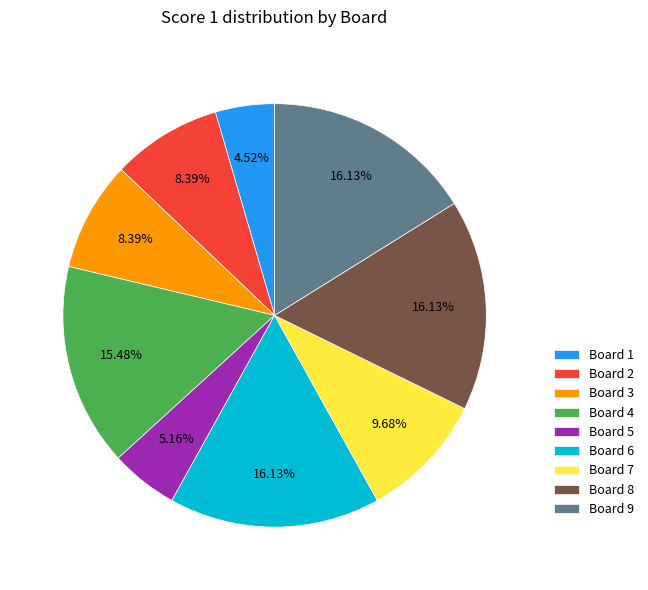

What percentage is the Board 8 slice, to the nearest percent?

16%